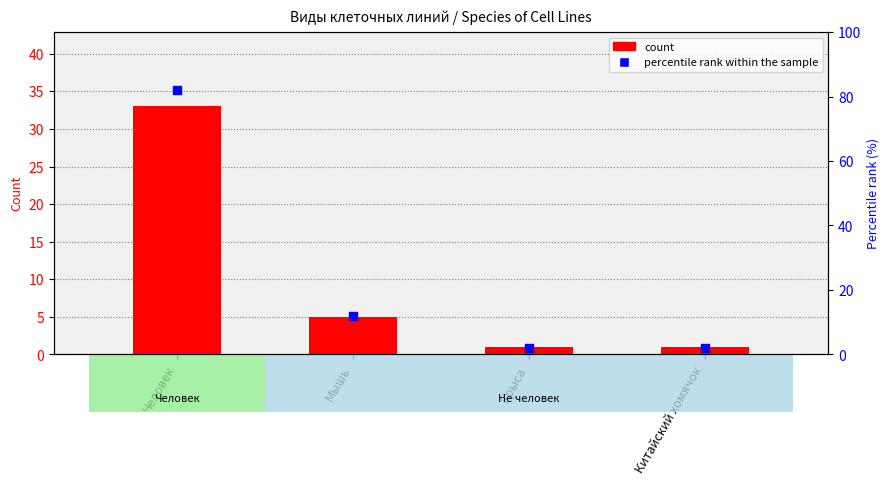

Is the value of percentile rank within the sample at Крыса greater than the value of count at Мышь?

No